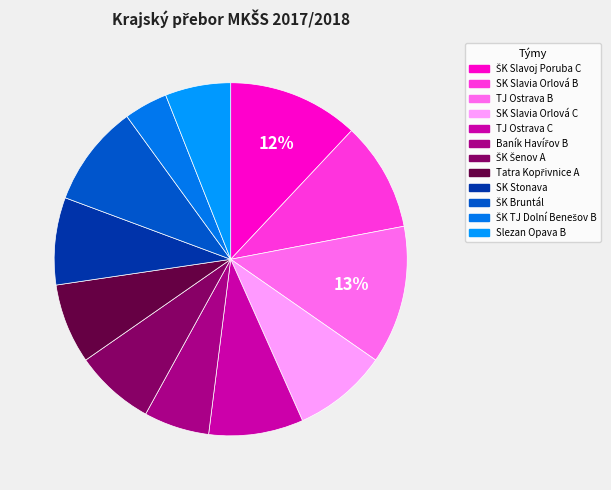

How many segments does this pie chart have?

12